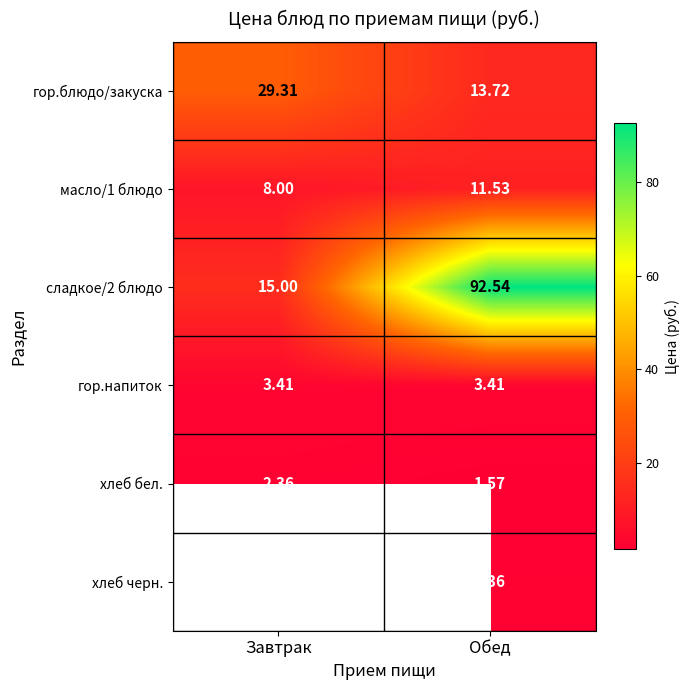

At how many categories does at least one series exceed 88?

1